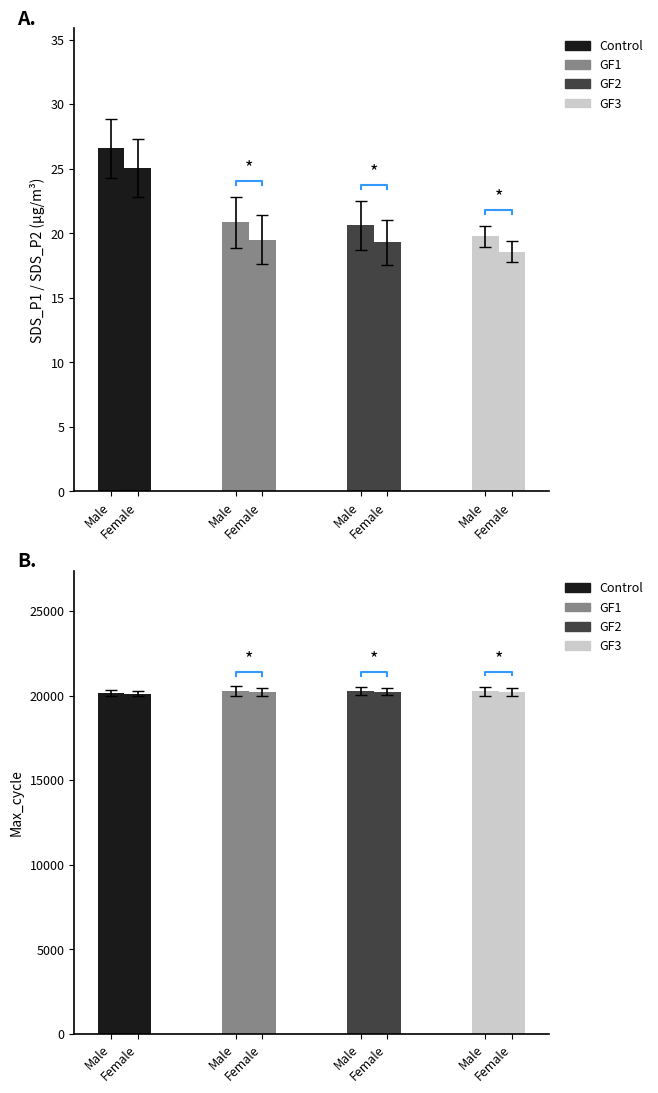

True or false: SDS_P1 has a value of 26.7 at 12.

False